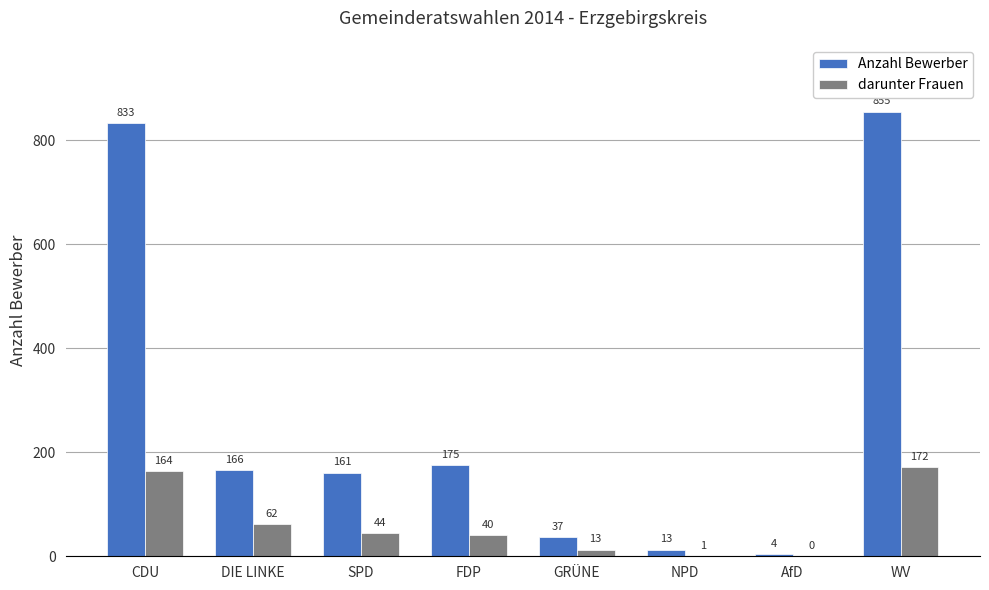

Reading left to right, extract all data points from this chart.

Anzahl Bewerber: CDU=833	DIE LINKE=166	SPD=161	FDP=175	GRÜNE=37	NPD=13	AfD=4	WV=855
darunter Frauen: CDU=164	DIE LINKE=62	SPD=44	FDP=40	GRÜNE=13	NPD=1	AfD=0	WV=172